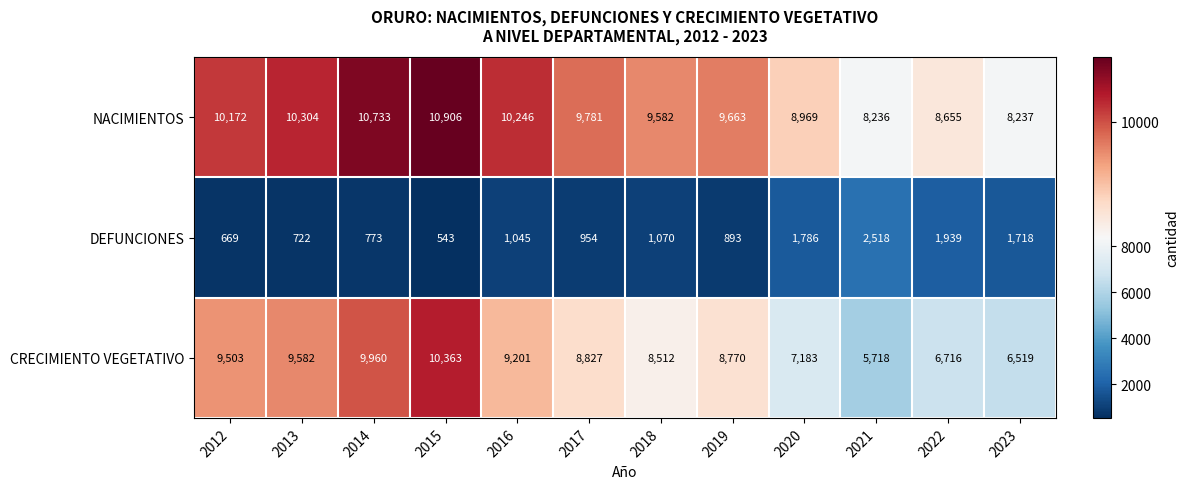

At 2022, list the series in order from smallest to largest.

DEFUNCIONES, CRECIMIENTO VEGETATIVO, NACIMIENTOS